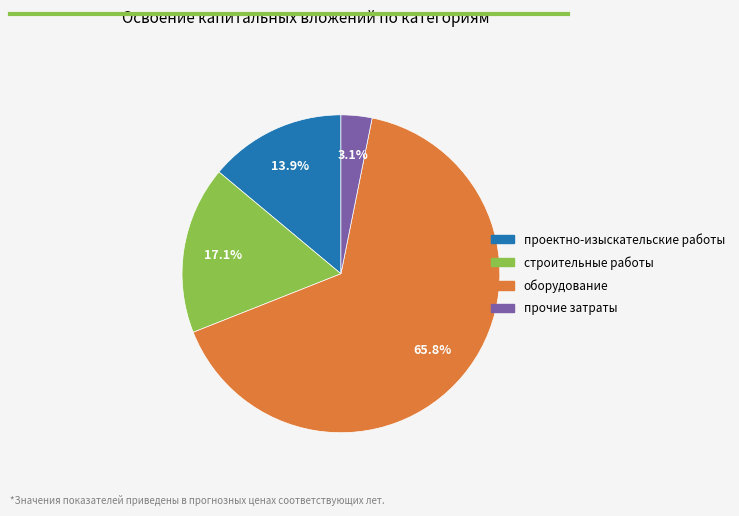

Does оборудование represent more than half of the total?

Yes